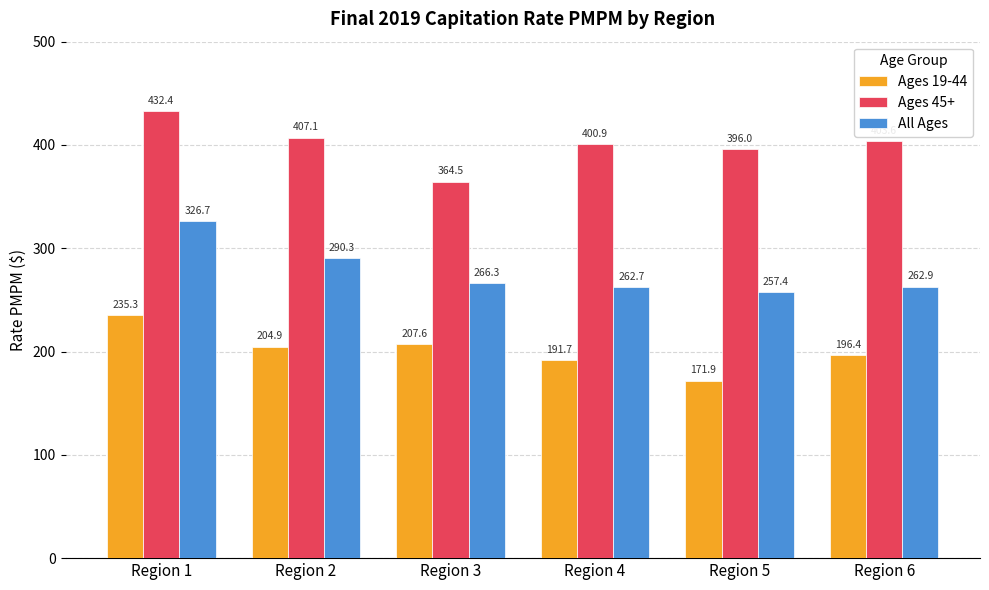

Reading left to right, transcribe all the data shown in this chart.

Ages 19-44: Region 1=235.3	Region 2=204.9	Region 3=207.6	Region 4=191.7	Region 5=171.9	Region 6=196.4
Ages 45+: Region 1=432.4	Region 2=407.1	Region 3=364.5	Region 4=400.9	Region 5=396.0	Region 6=403.6
All Ages: Region 1=326.7	Region 2=290.3	Region 3=266.3	Region 4=262.7	Region 5=257.4	Region 6=262.9